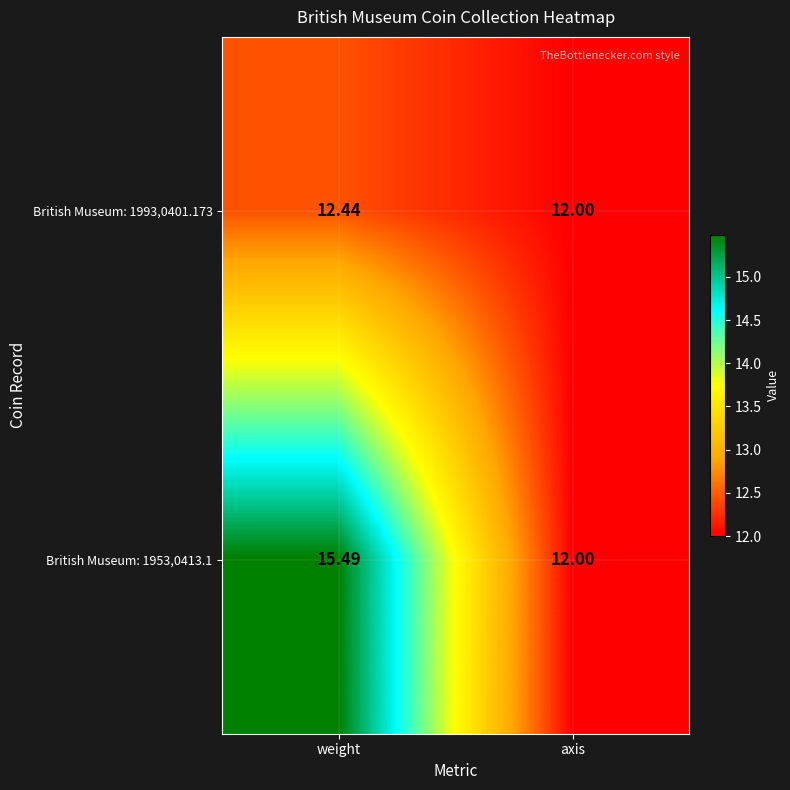

Which series changed the most between weight and axis?

British Museum: 1953,0413.1